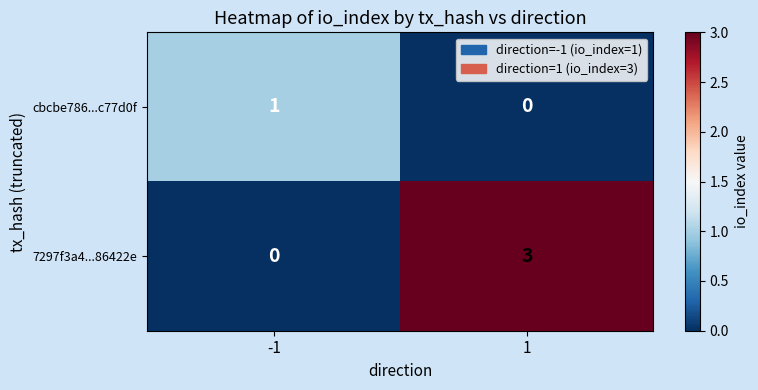

At which category is the sum across all series the highest?

1